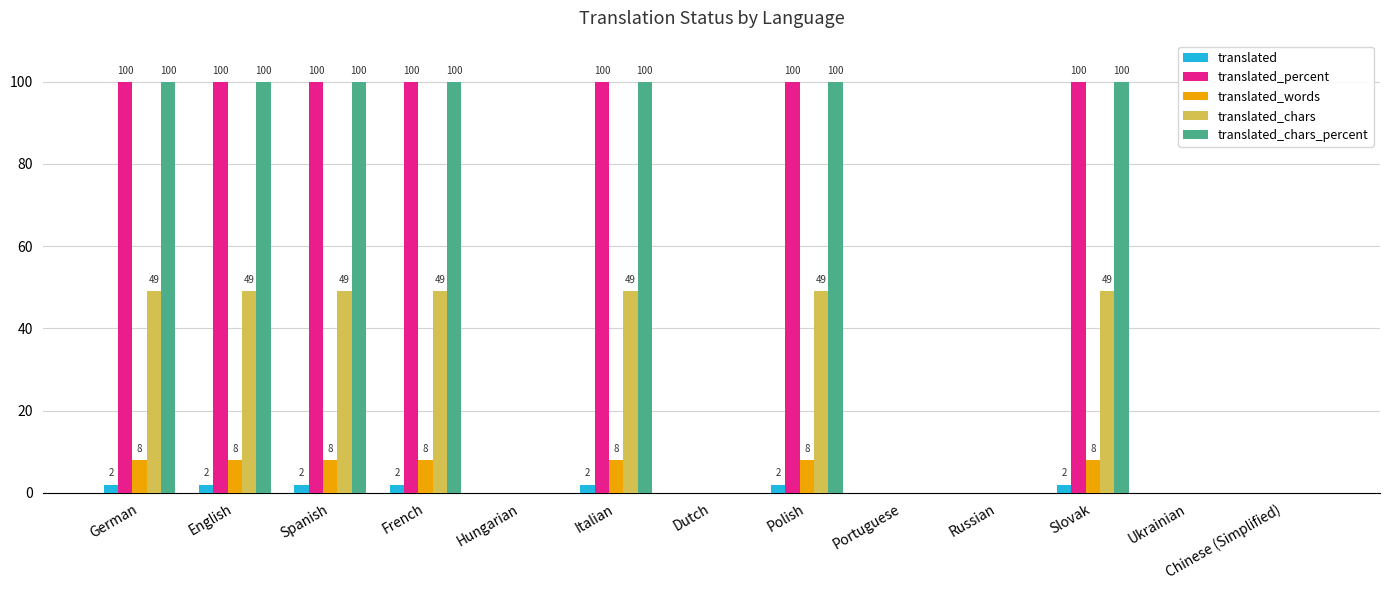

The value of translated_chars_percent at Ukrainian is 0. True or false?

True